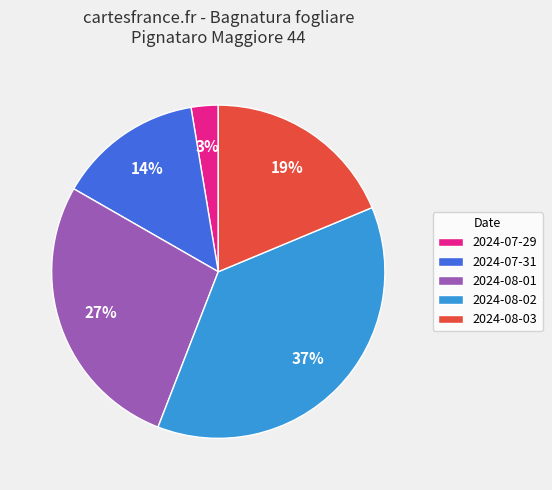

True or false: 2024-07-31 accounts for 14% of the total.

True